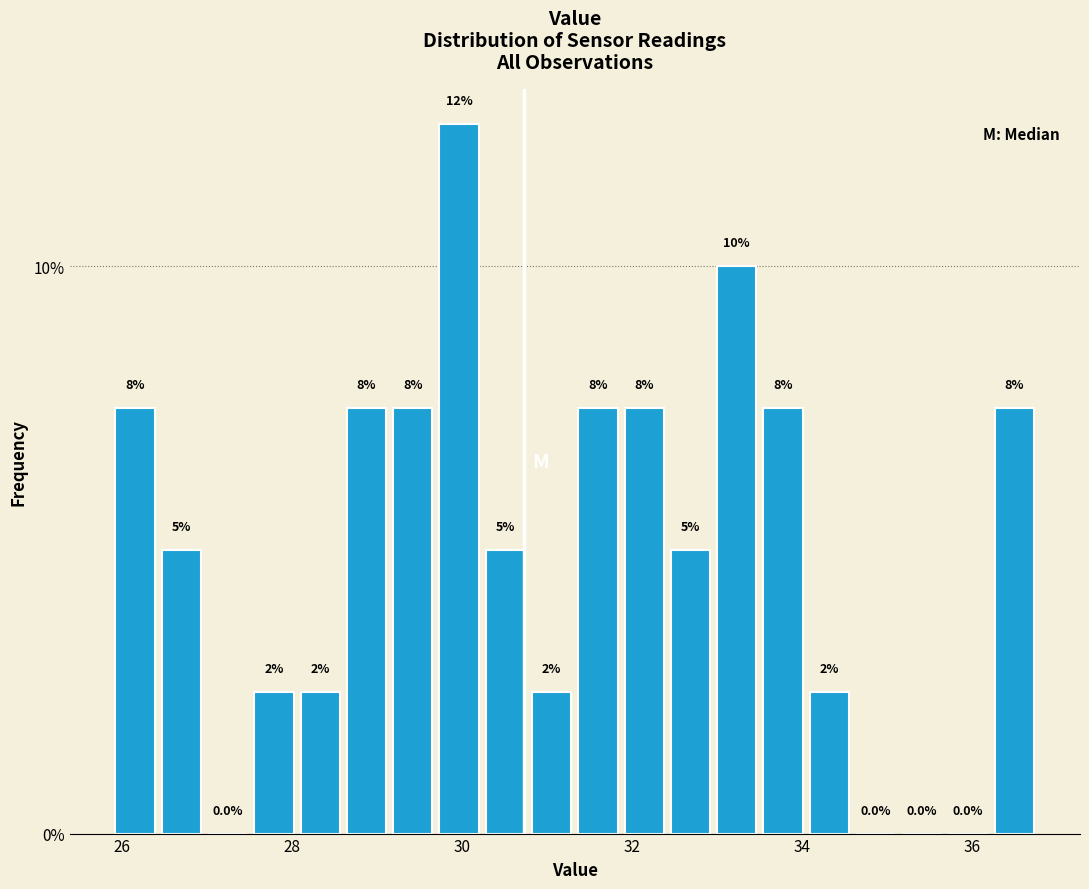

Read against the x-axis, roughly where is the centre of the tallest bar?

30.0